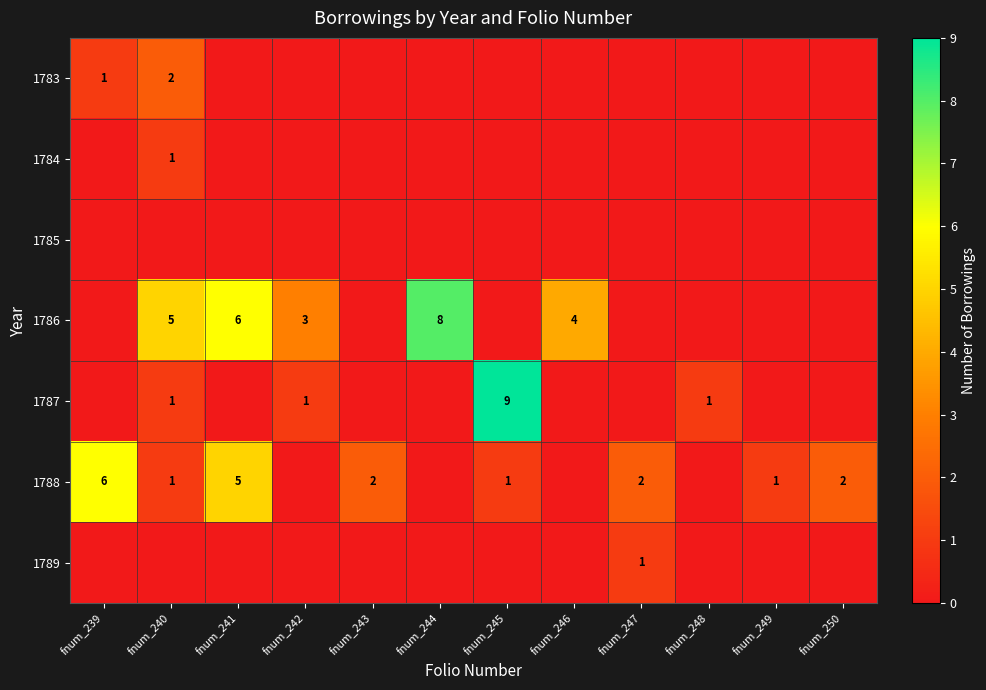

At how many categories does at least one series exceed 1?

10